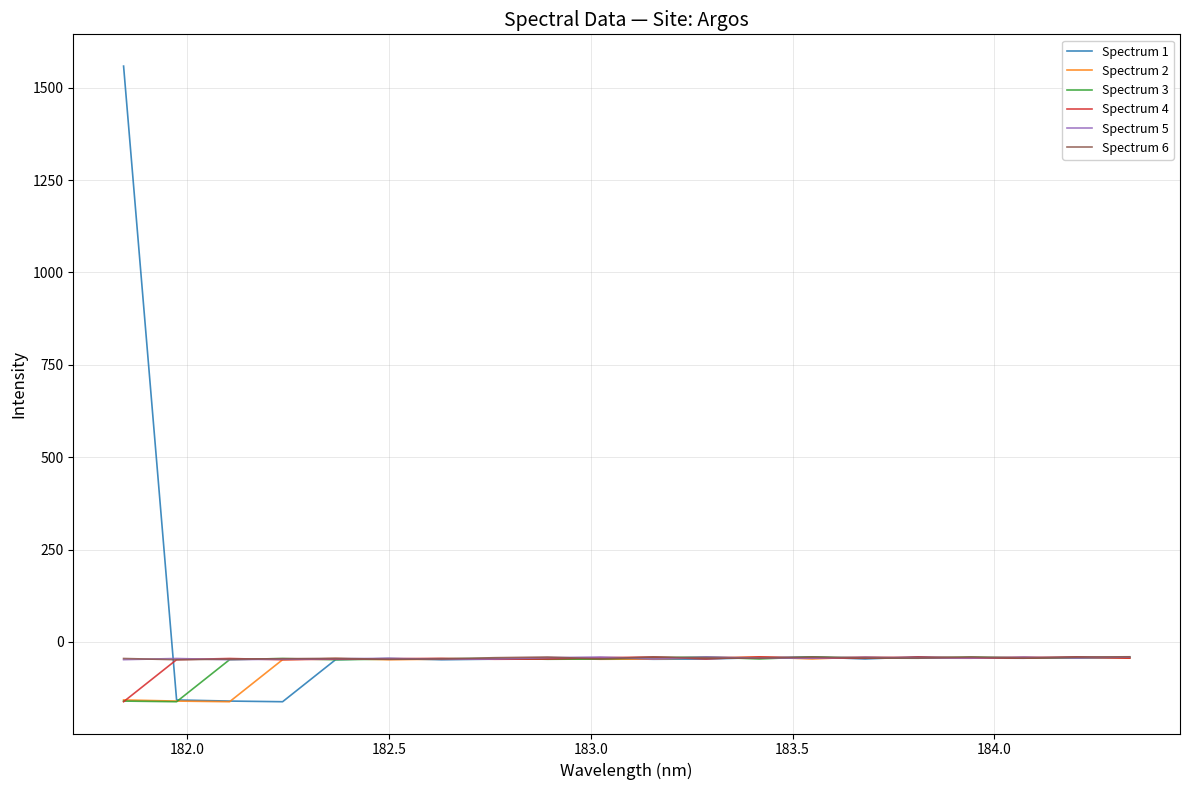

What is the minimum value for Spectrum 6?

-48.2